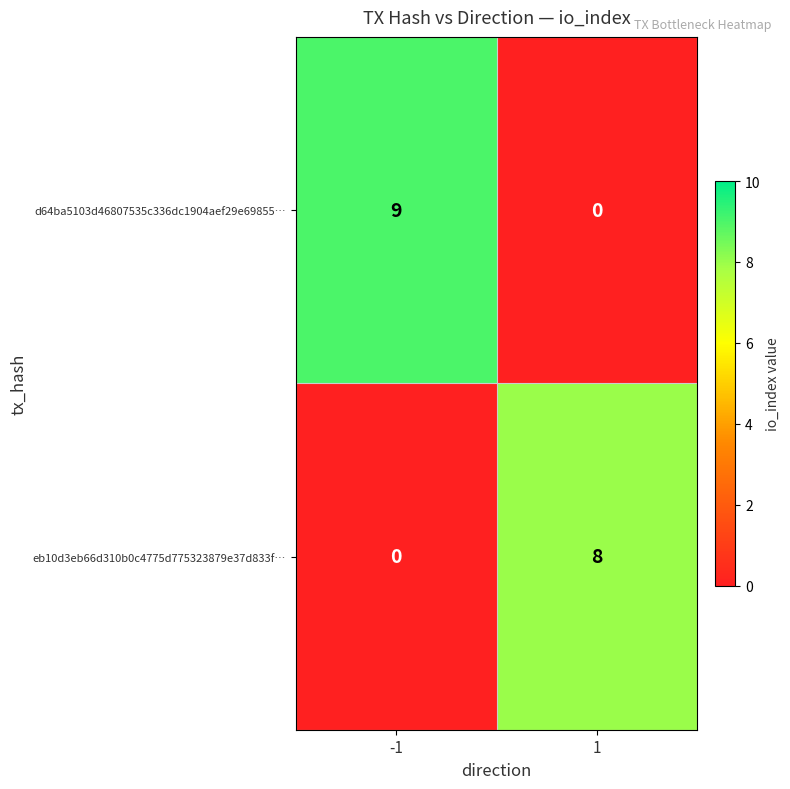

True or false: d64ba5103d46807535c336dc1904aef29e69855… has a value of 0 at 1.

True